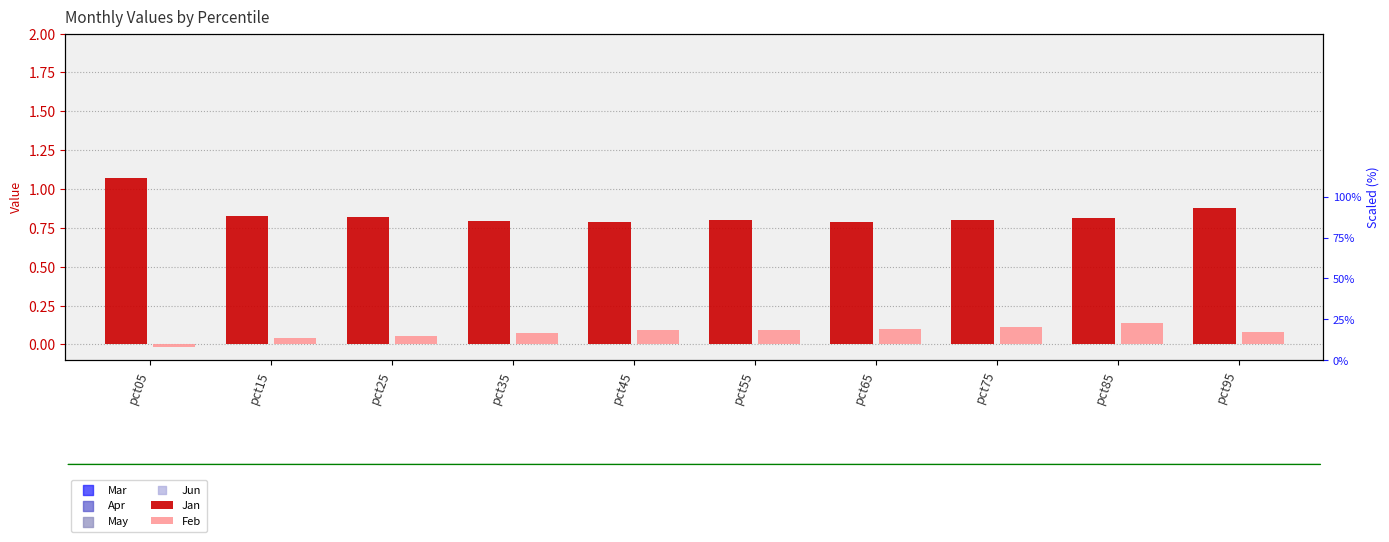

Which series has the widest spread of Y values?

Mar